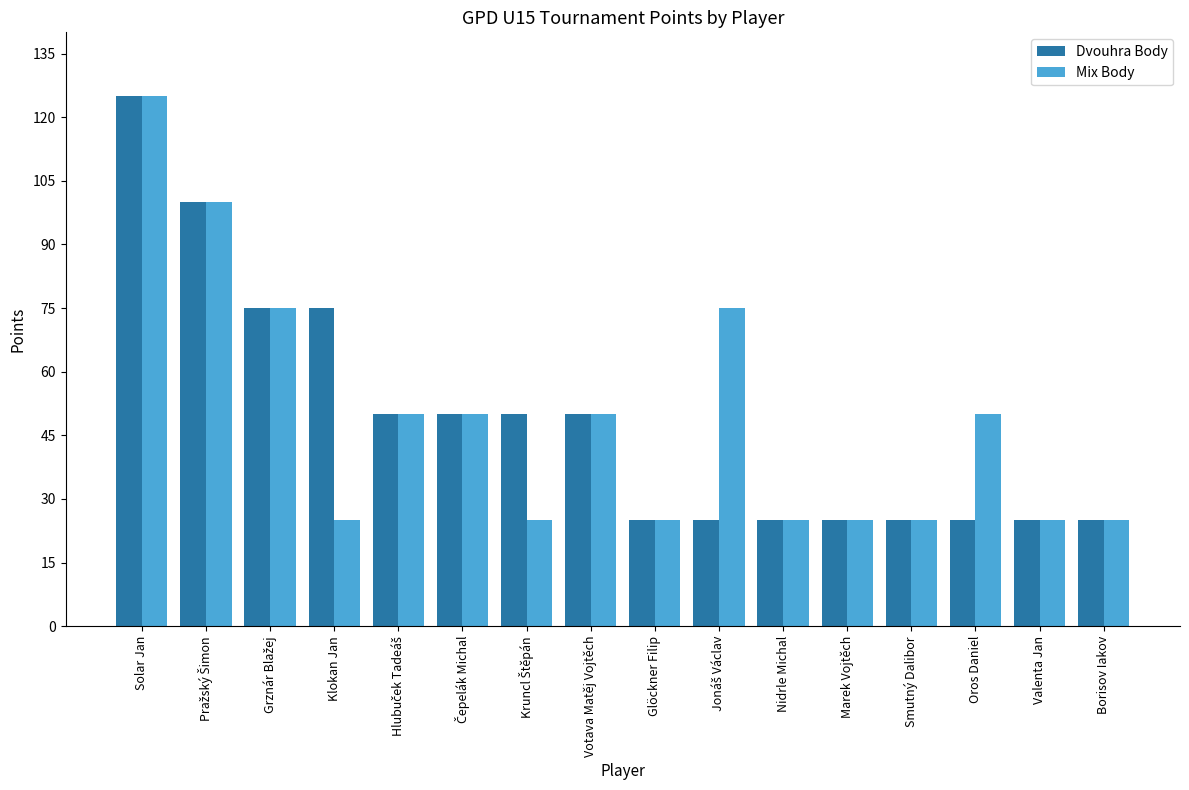

At how many categories does at least one series exceed 45?

10